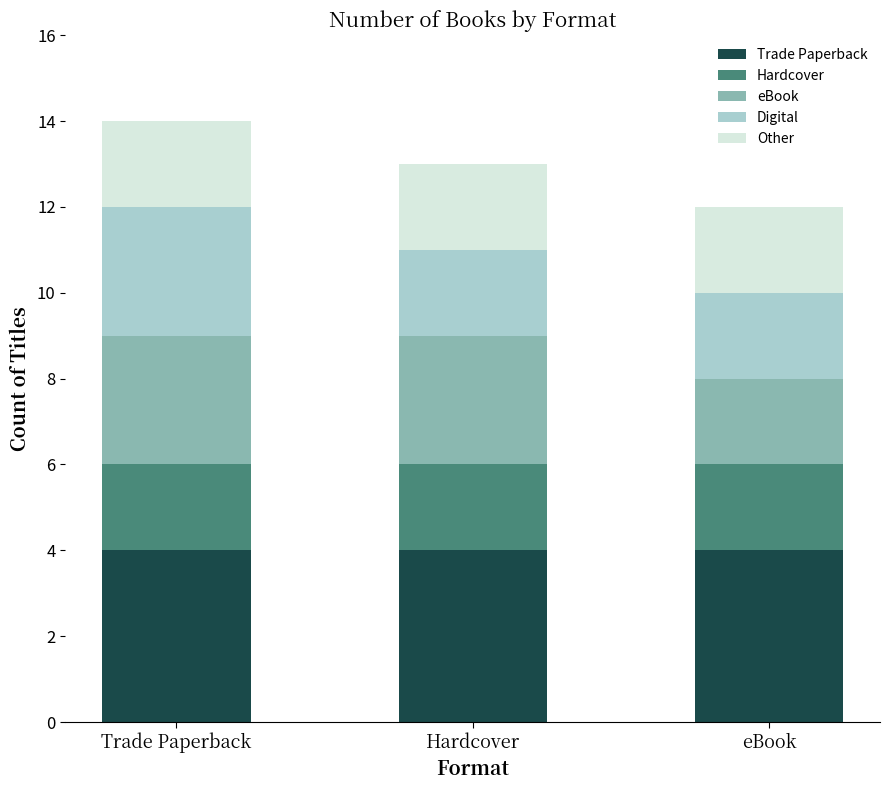

What is the total value across all series at eBook?

12